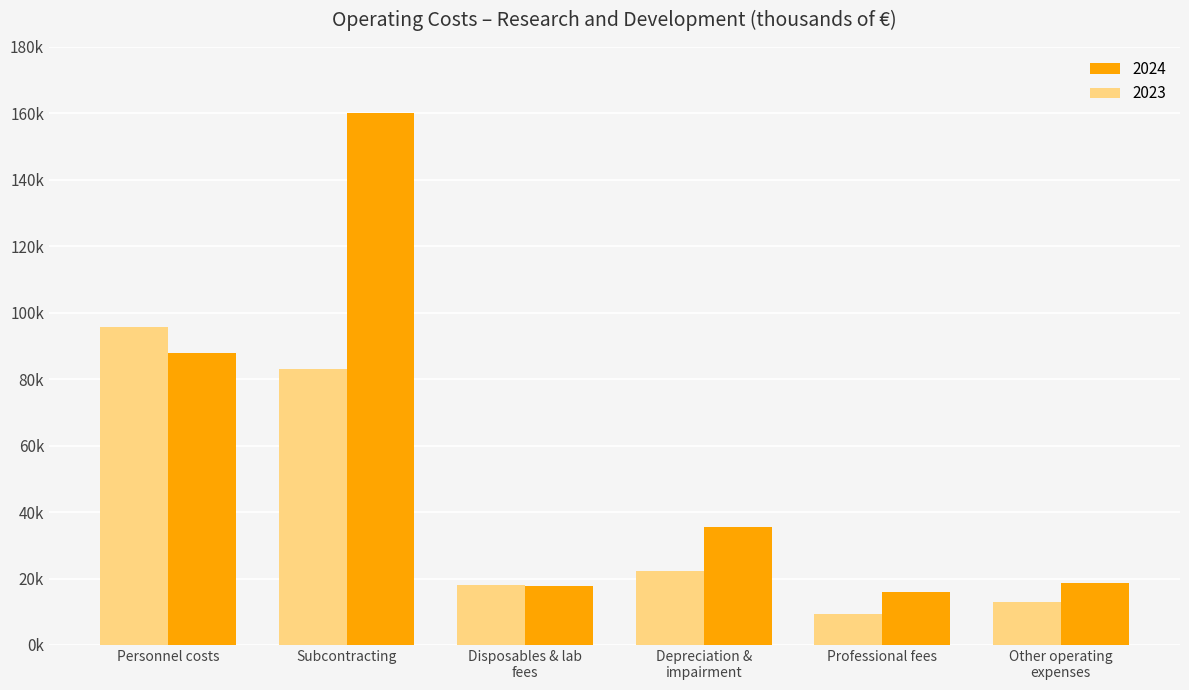

What are all the series names shown in the legend?

2024, 2023